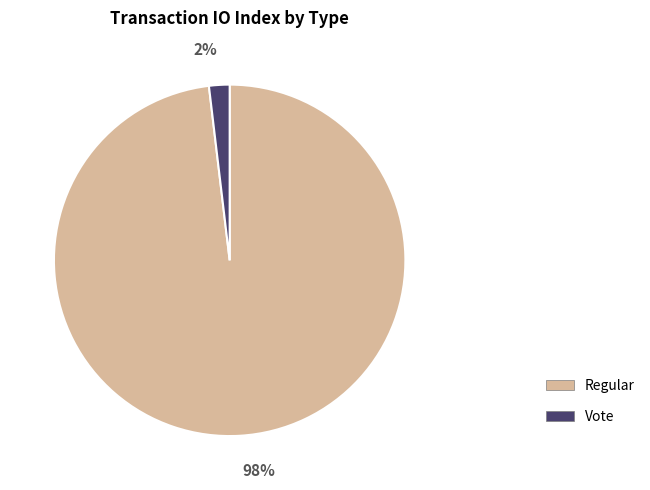

Rank the categories by value from lowest to highest.

Vote, Regular